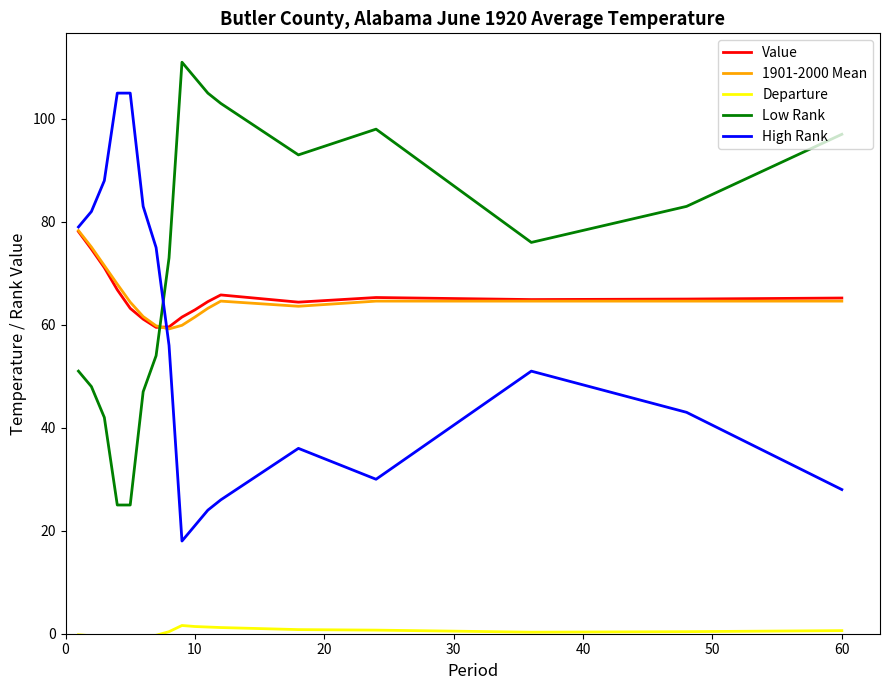

What is the total value across all series at 10?

279.4